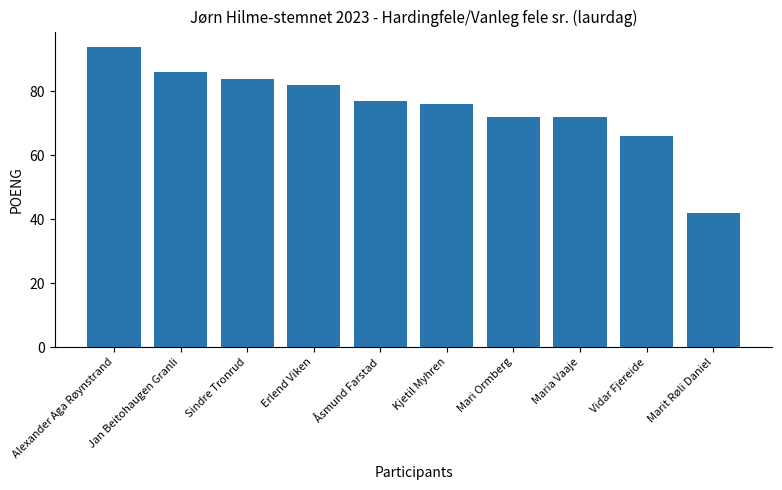

Which category has the lowest value across all series?

Marit Røli Daniel